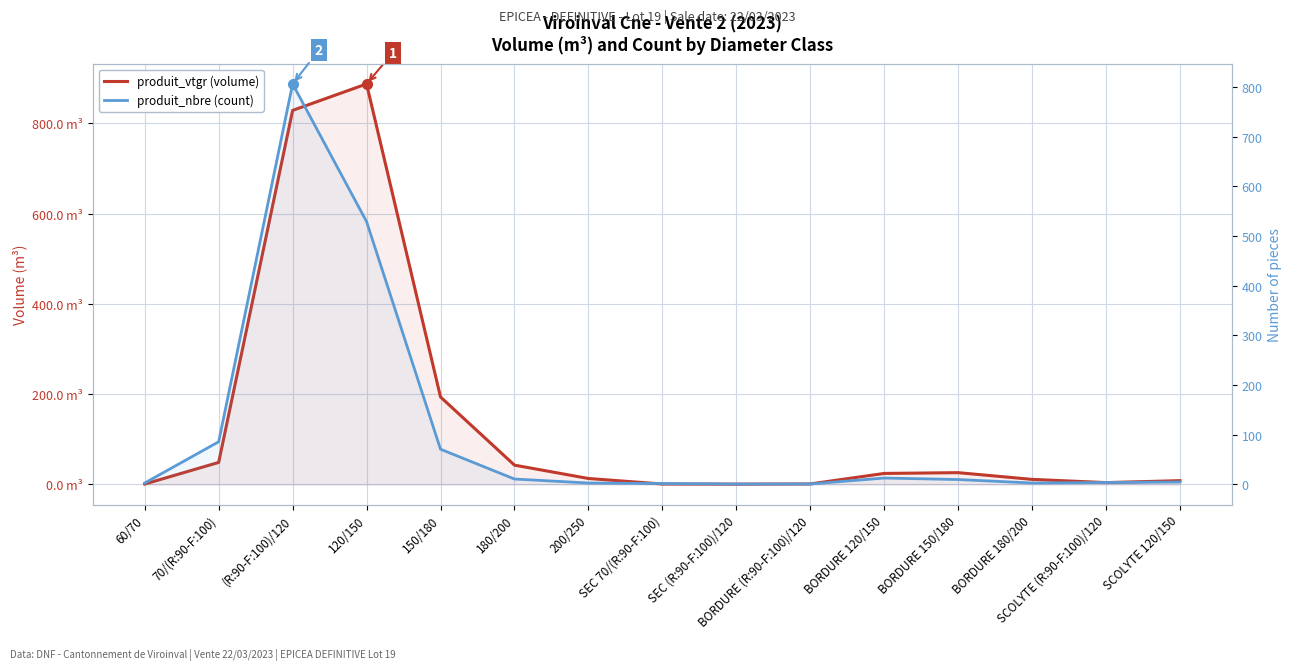

What is the total value across all series at SCOLYTE 120/150?

13.5